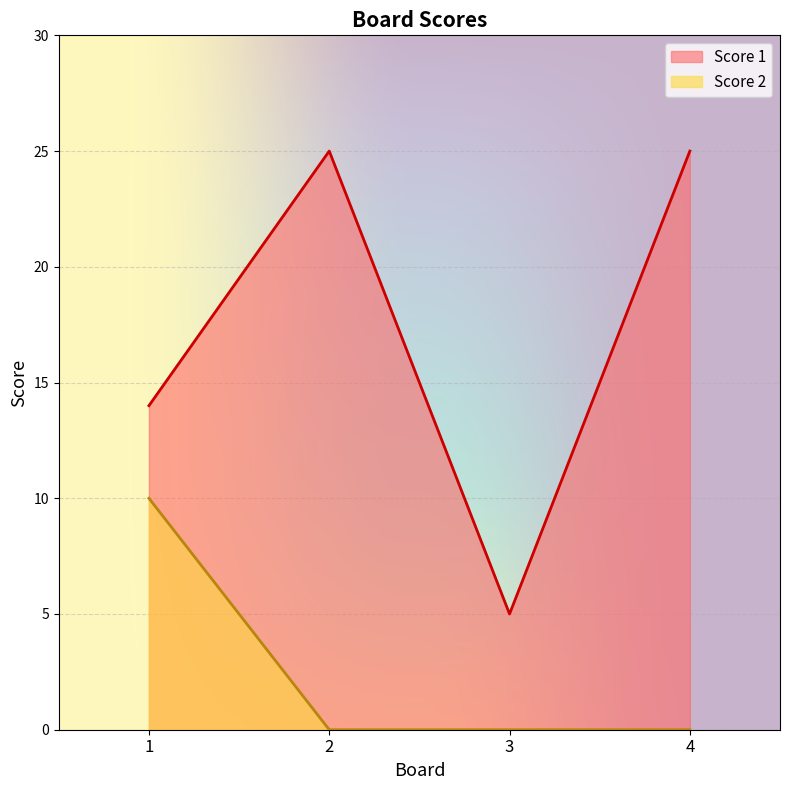

Reading left to right, transcribe all the data shown in this chart.

Score 1: 14	25	5	25
Score 2: 10	0	0	0